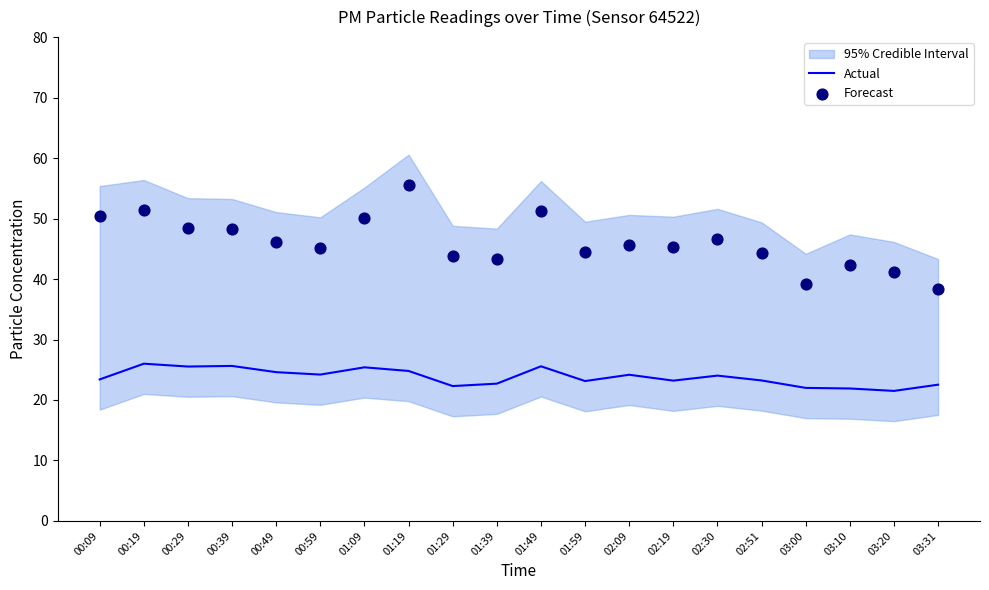

At how many categories does at least one series exceed 40?

18